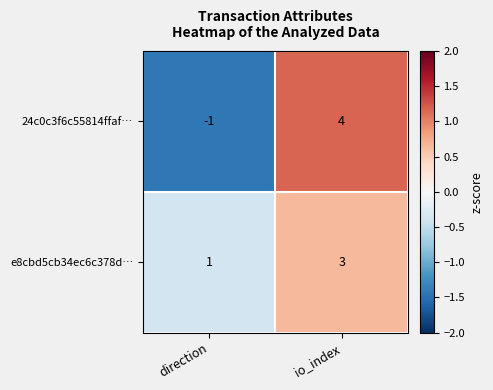

What is the sum of all e8cbd5cb34ec6c378d… values?

4